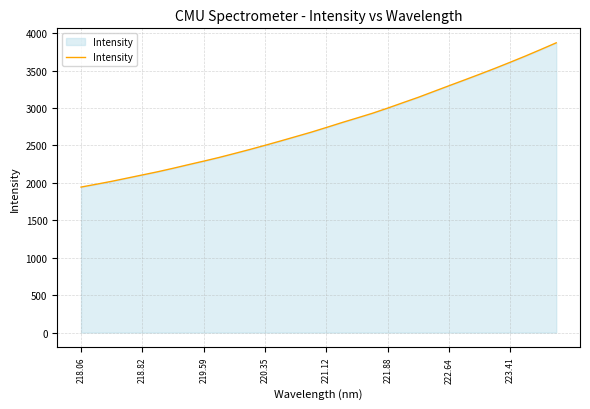

Does the chart display data point markers on the line(s)?

No